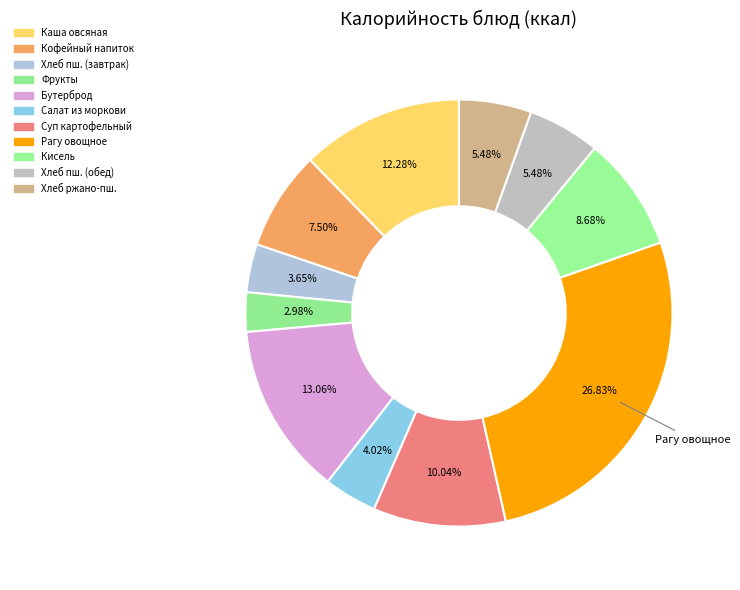

How many slices are in this pie chart?

11